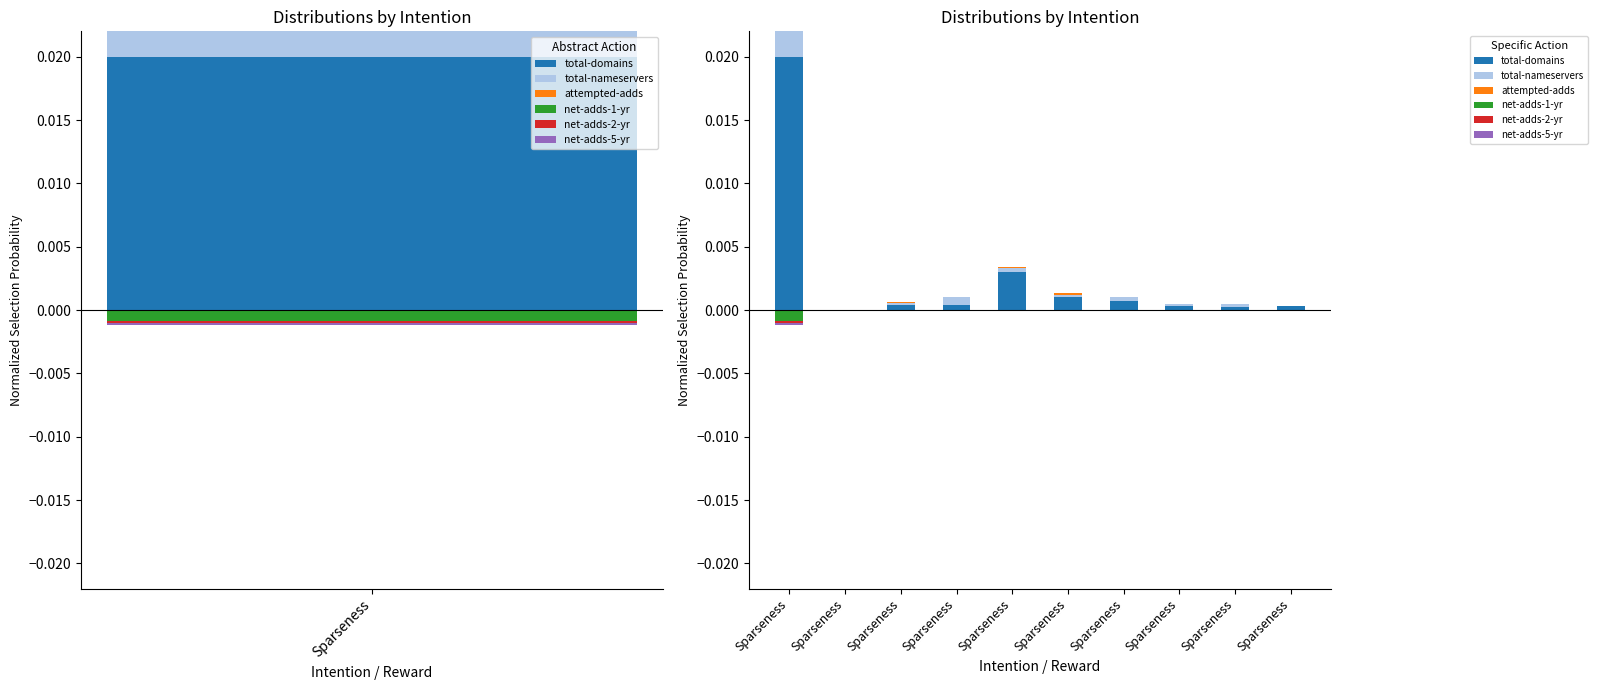

At which label does total-nameservers reach its minimum?

Sparseness